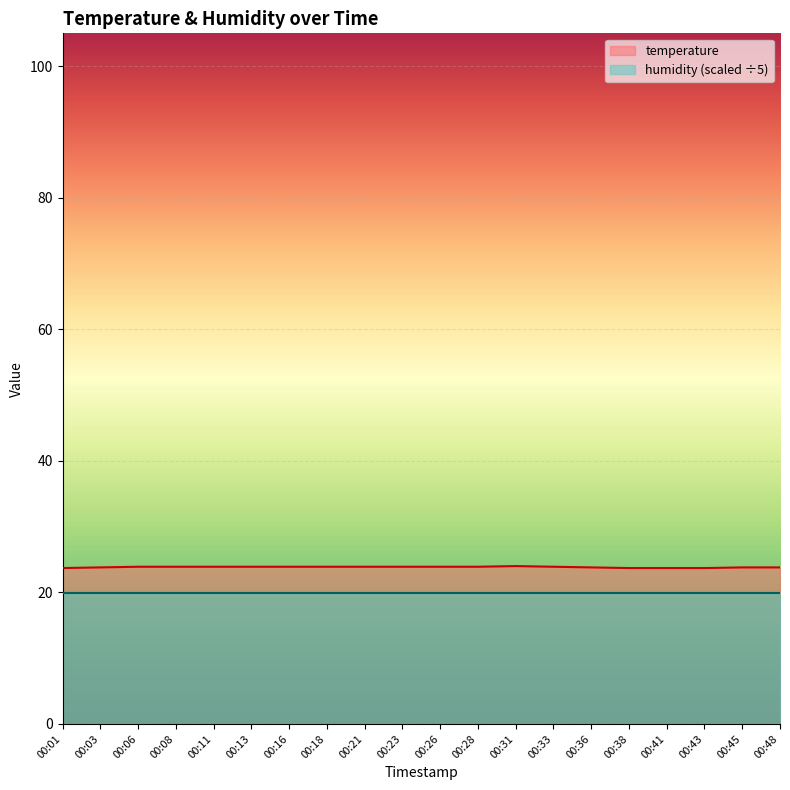

List the labels in order of value, largest first.

00:31, 00:06, 00:08, 00:11, 00:13, 00:16, 00:18, 00:21, 00:23, 00:26, 00:28, 00:33, 00:03, 00:36, 00:45, 00:48, 00:01, 00:38, 00:41, 00:43